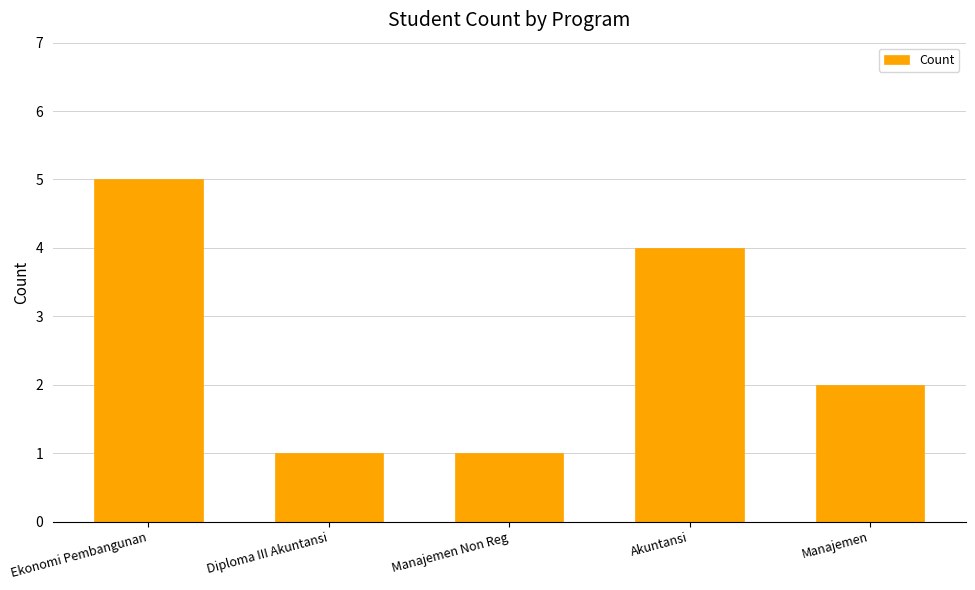

How many data points does each series have?

5